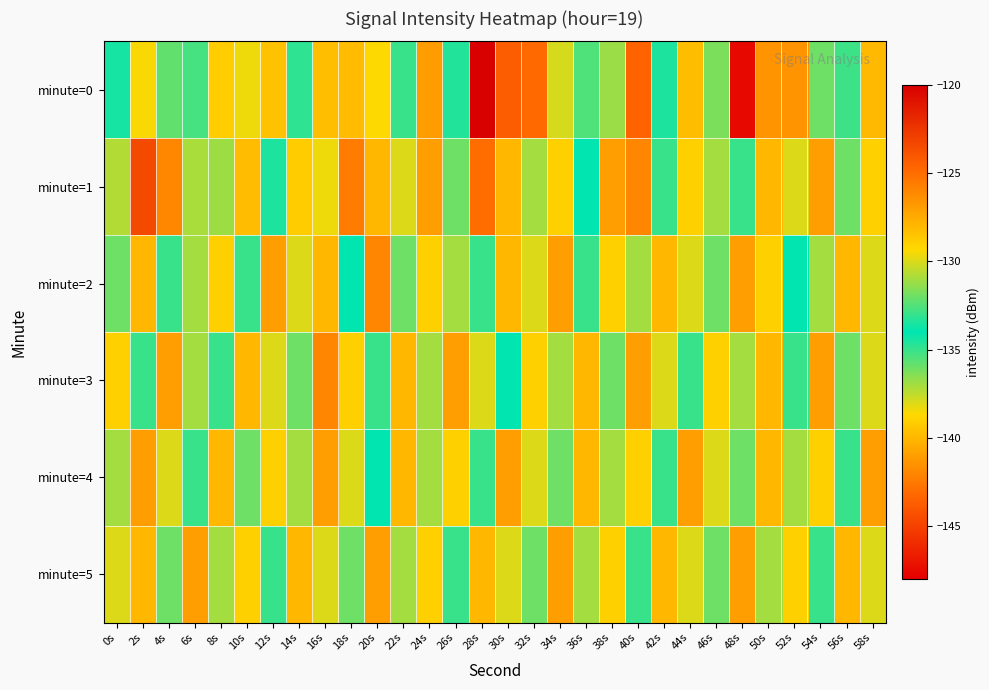

Reading right to left, what are all the values shown in this chart?

minute=0: 58s=-128.1	56s=-135.1	54s=-132.0	52s=-141.5	50s=-141.5	48s=-147.6	46s=-131.7	44s=-128.2	42s=-133.5	40s=-124.6	38s=-131.2	36s=-135.5	34s=-130.1	32s=-124.8	30s=-124.3	28s=-120.1	26s=-133.4	24s=-126.9	22s=-133.0	20s=-129.4	18s=-128.2	16s=-128.3	14s=-133.2	12s=-128.5	10s=-138.4	8s=-139.1	6s=-135.3	4s=-135.8	2s=-129.4	0s=-133.6
minute=1: 58s=-129.0	56s=-132.0	54s=-127.0	52s=-130.0	50s=-128.0	48s=-135.0	46s=-131.0	44s=-129.0	42s=-133.0	40s=-126.0	38s=-127.0	36s=-134.0	34s=-129.0	32s=-131.0	30s=-128.0	28s=-125.0	26s=-132.0	24s=-127.0	22s=-130.0	20s=-128.0	18s=-125.6	16s=-129.7	14s=-128.8	12s=-133.5	10s=-128.2	8s=-136.9	6s=-130.9	4s=-126.0	2s=-123.4	0s=-130.8
minute=2: 58s=-130.0	56s=-128.0	54s=-131.0	52s=-134.0	50s=-129.0	48s=-127.0	46s=-132.0	44s=-130.0	42s=-128.0	40s=-131.0	38s=-129.0	36s=-133.0	34s=-127.0	32s=-130.0	30s=-128.0	28s=-135.0	26s=-131.0	24s=-129.0	22s=-132.0	20s=-126.0	18s=-134.0	16s=-128.0	14s=-130.0	12s=-127.0	10s=-133.0	8s=-129.0	6s=-131.0	4s=-135.0	2s=-128.0	0s=-132.0
minute=3: 58s=-130.0	56s=-132.0	54s=-127.0	52s=-135.0	50s=-128.0	48s=-131.0	46s=-129.0	44s=-133.0	42s=-130.0	40s=-127.0	38s=-132.0	36s=-128.0	34s=-131.0	32s=-129.0	30s=-134.0	28s=-130.0	26s=-127.0	24s=-131.0	22s=-128.0	20s=-133.0	18s=-129.0	16s=-126.0	14s=-132.0	12s=-130.0	10s=-128.0	8s=-135.0	6s=-131.0	4s=-127.0	2s=-133.0	0s=-129.0
minute=4: 58s=-127.0	56s=-133.0	54s=-129.0	52s=-131.0	50s=-128.0	48s=-132.0	46s=-130.0	44s=-127.0	42s=-133.0	40s=-129.0	38s=-131.0	36s=-128.0	34s=-132.0	32s=-130.0	30s=-127.0	28s=-133.0	26s=-129.0	24s=-131.0	22s=-128.0	20s=-134.0	18s=-130.0	16s=-127.0	14s=-131.0	12s=-129.0	10s=-132.0	8s=-128.0	6s=-133.0	4s=-130.0	2s=-127.0	0s=-131.0
minute=5: 58s=-130.0	56s=-128.0	54s=-133.0	52s=-129.0	50s=-131.0	48s=-127.0	46s=-132.0	44s=-130.0	42s=-128.0	40s=-133.0	38s=-129.0	36s=-131.0	34s=-127.0	32s=-132.0	30s=-130.0	28s=-128.0	26s=-133.0	24s=-129.0	22s=-131.0	20s=-127.0	18s=-132.0	16s=-130.0	14s=-128.0	12s=-133.0	10s=-129.0	8s=-131.0	6s=-127.0	4s=-132.0	2s=-128.0	0s=-130.0